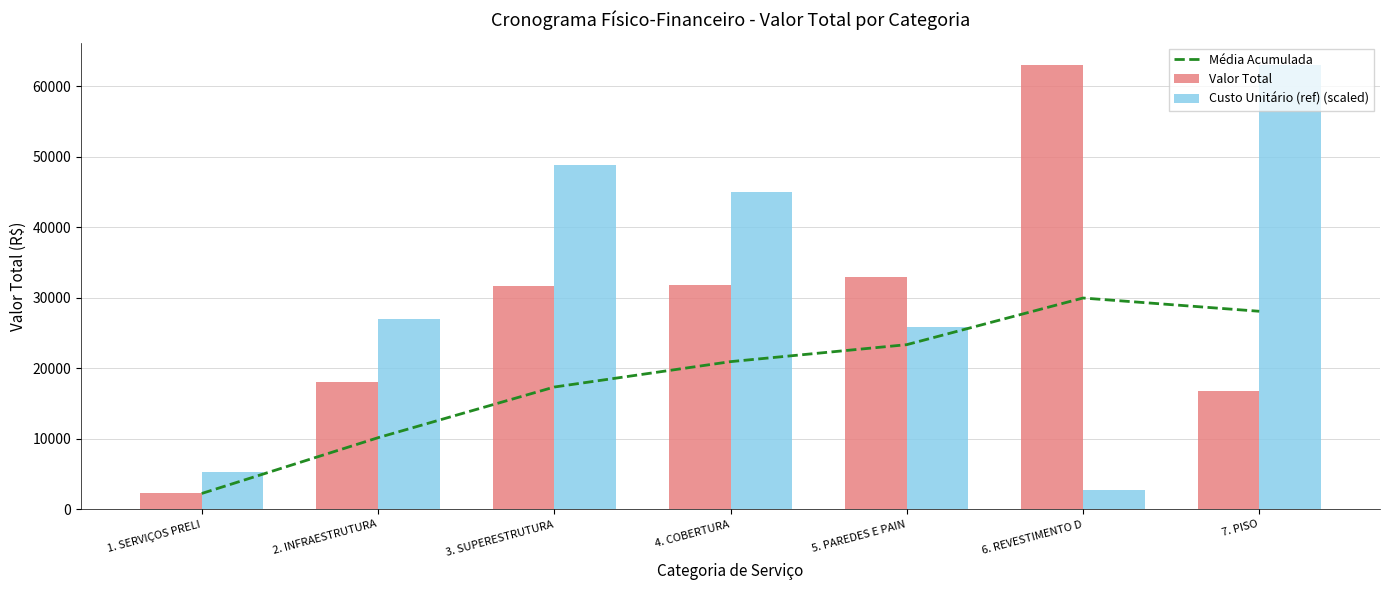

What is the sum of the Custo Unitário (ref) (scaled) values at 1. SERVIÇOS PRELI and 6. REVESTIMENTO D?

8158.5